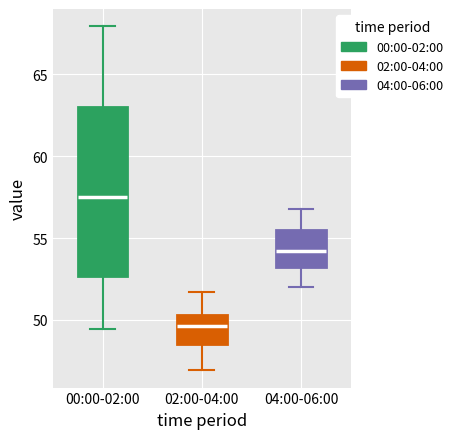

Which box's median line is the highest?

00:00-02:00